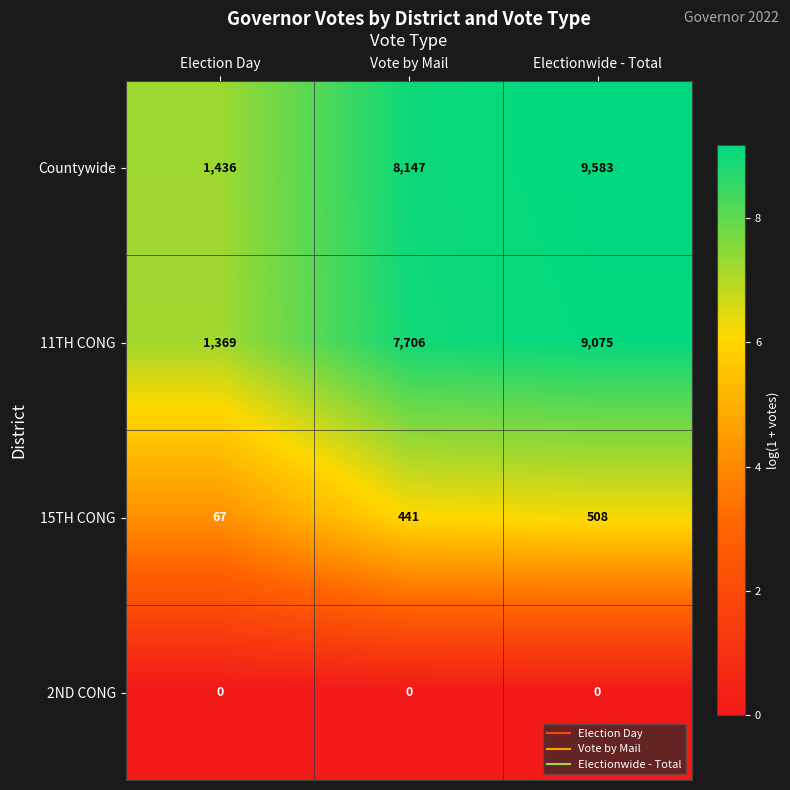

The value of Countywide at Vote by Mail is 4429. True or false?

False